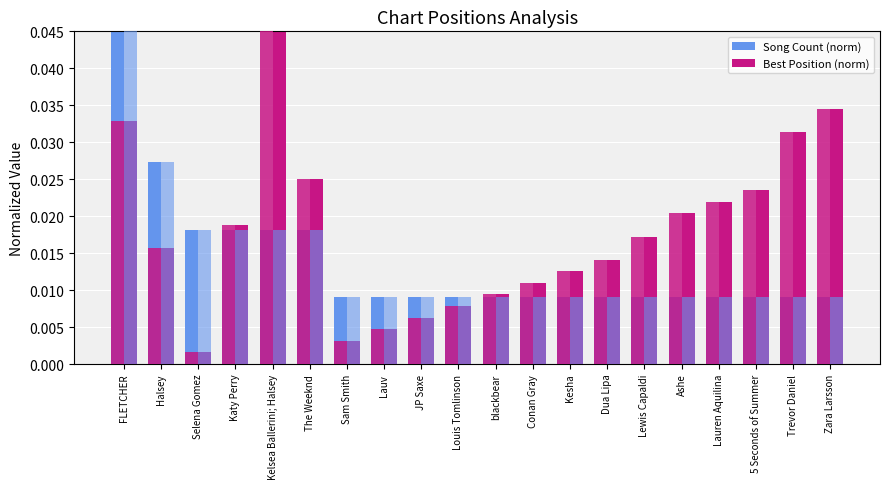

What is the label of the 16th bar from the left?

Ashe